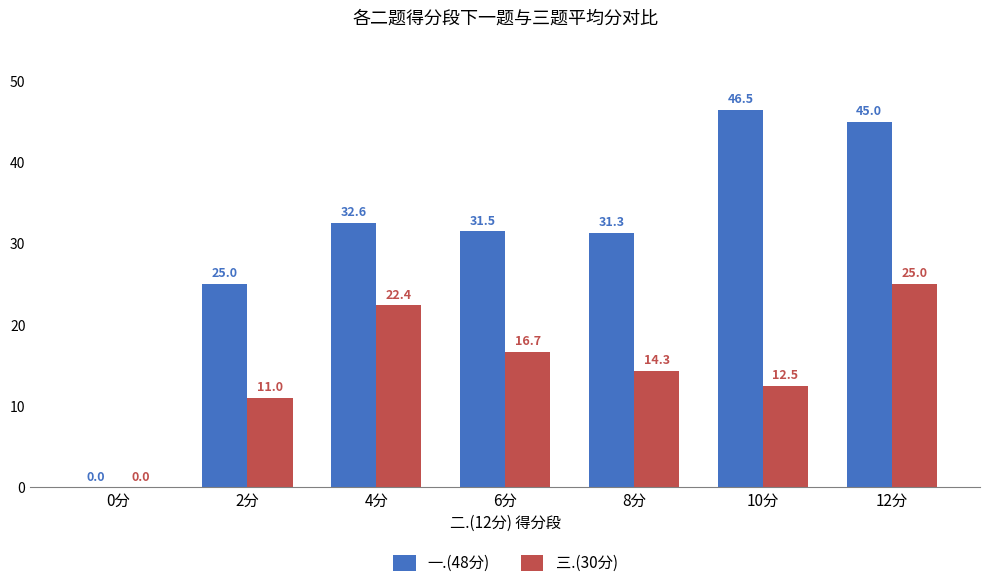

What is the total value across all series at 6分?

48.2